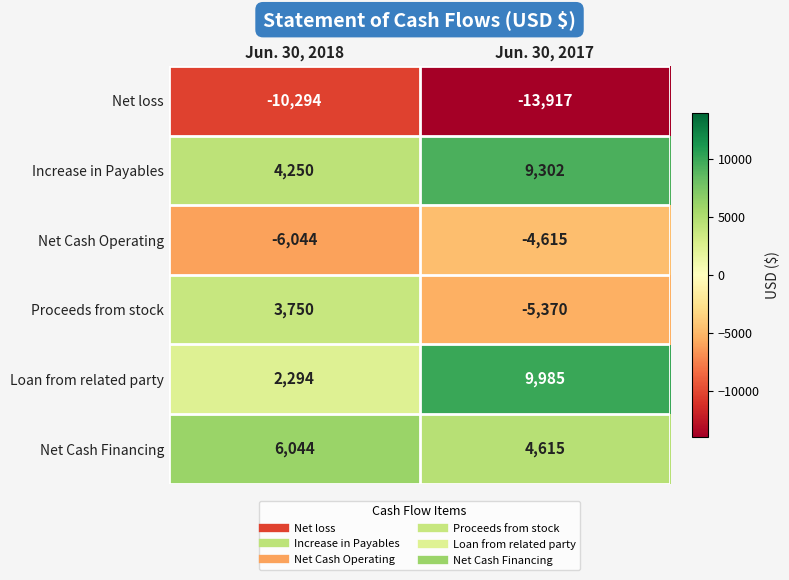

Reading left to right, extract all data points from this chart.

Net loss: Jun. 30, 2018=-10294	Jun. 30, 2017=-13917
Increase in Payables: Jun. 30, 2018=4250	Jun. 30, 2017=9302
Net Cash Operating: Jun. 30, 2018=-6044	Jun. 30, 2017=-4615
Proceeds from stock: Jun. 30, 2018=3750	Jun. 30, 2017=-5370
Loan from related party: Jun. 30, 2018=2294	Jun. 30, 2017=9985
Net Cash Financing: Jun. 30, 2018=6044	Jun. 30, 2017=4615